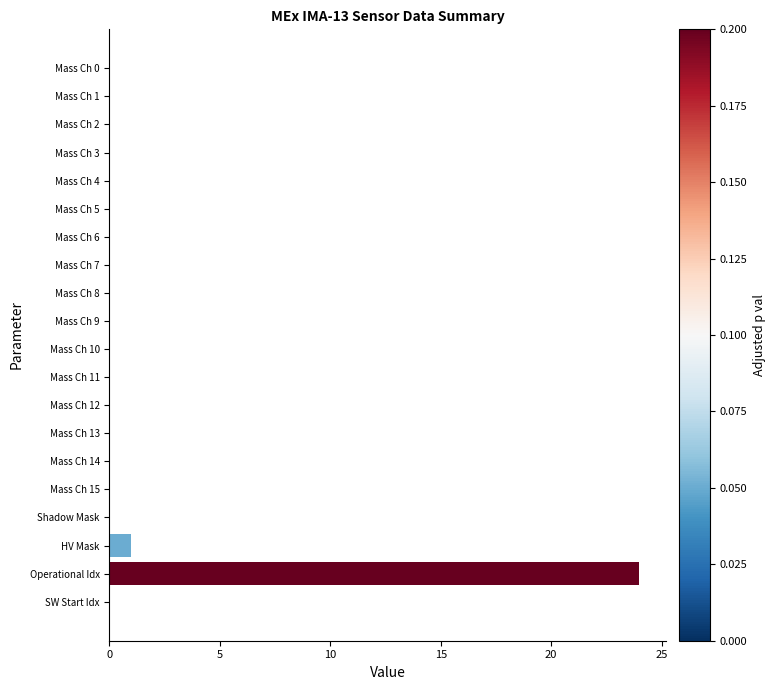

True or false: the data shows -11 at Mass Ch 5.

False